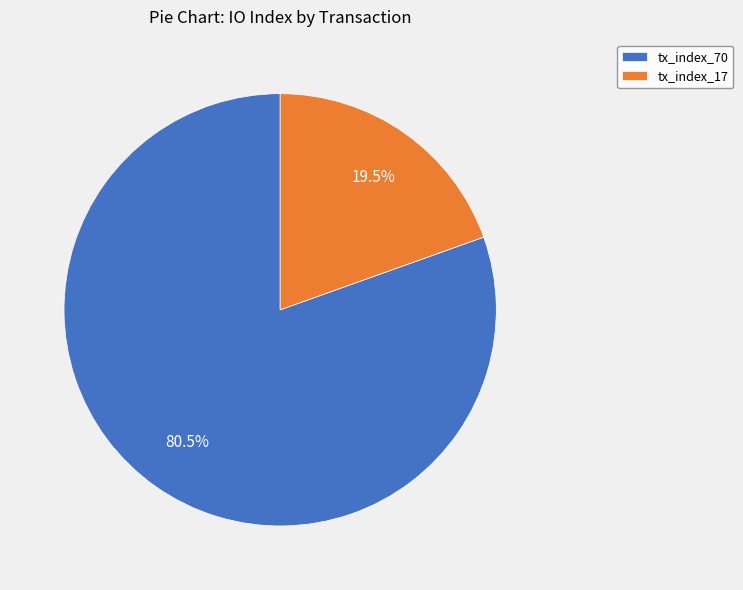

What is the smallest slice in the pie chart?

tx_index_17